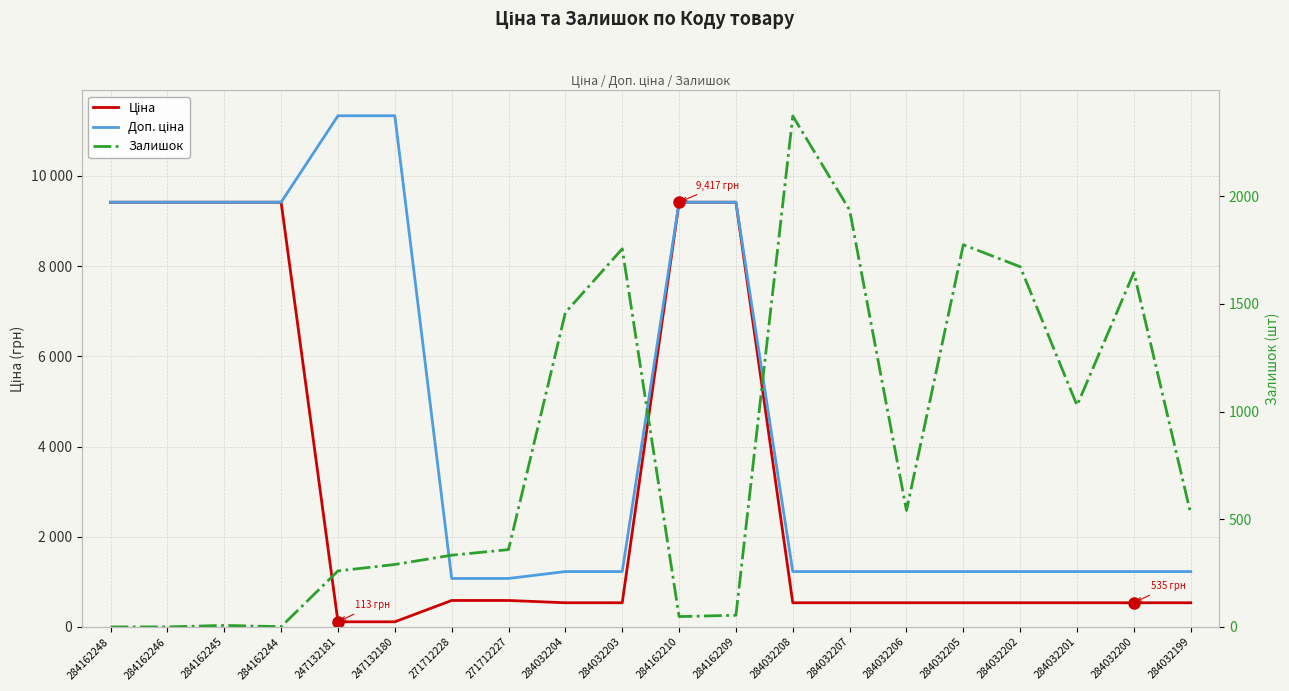

What position from the right is 284032208?

8